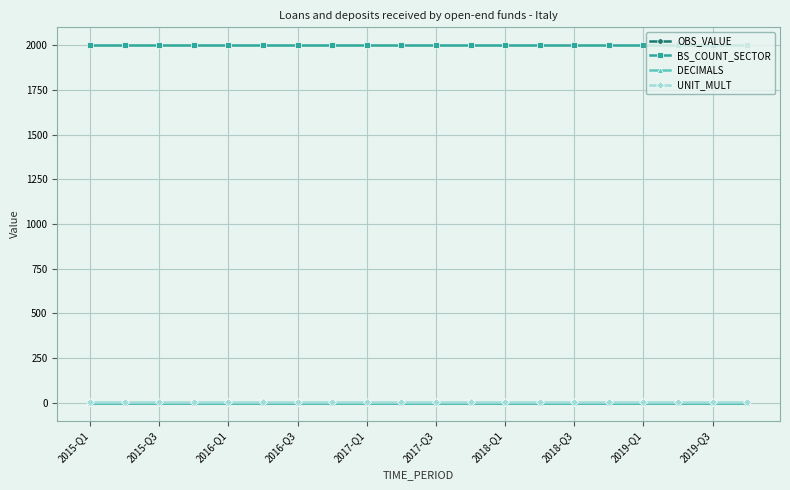

Is this an area chart (filled region under the line)?

No